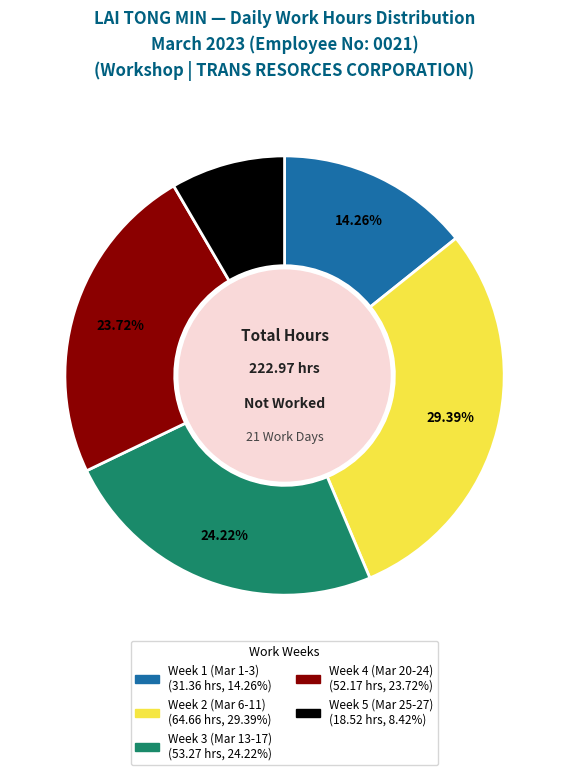

Is there a majority slice in this chart?

No